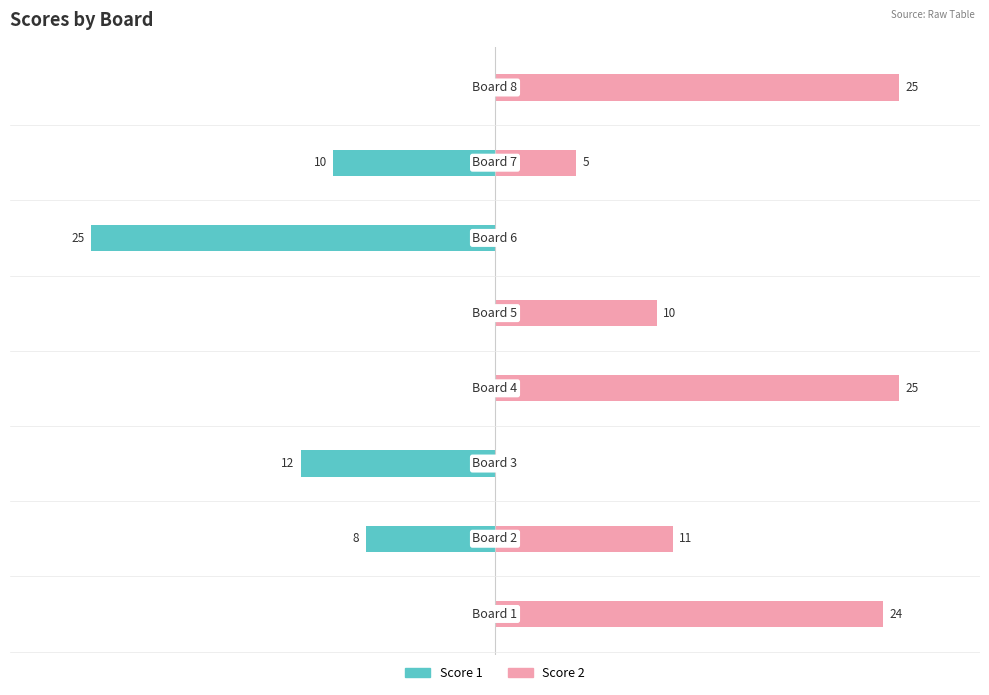

Reading right to left, what are all the values shown in this chart?

Score 1: 0	-10	-25	0	0	-12	-8	0
Score 2: 25	5	0	10	25	0	11	24